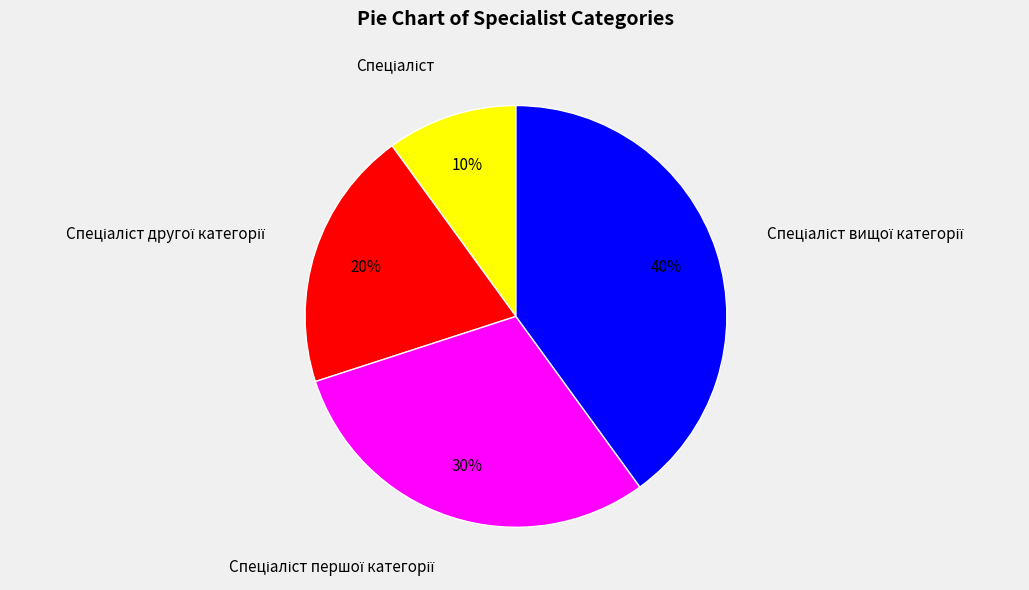

Does any single category account for the majority?

No